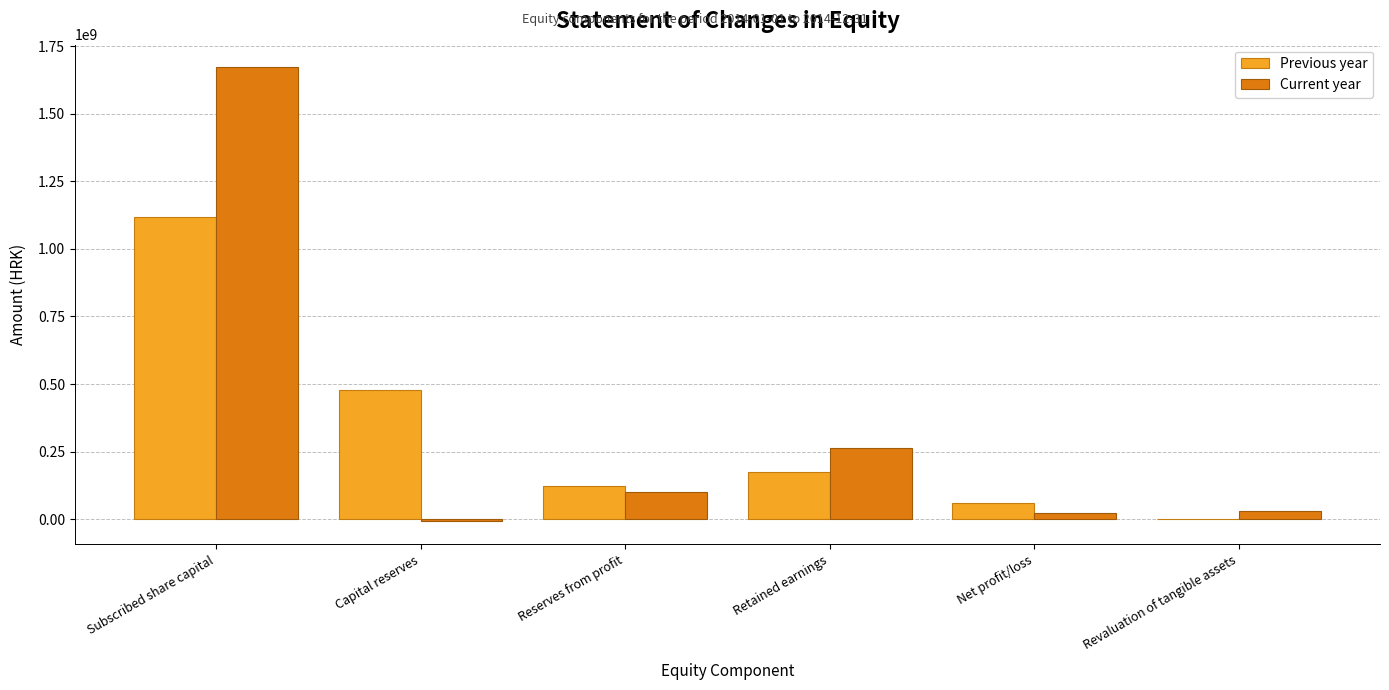

At which category does the chart reach its peak across all series?

Subscribed share capital